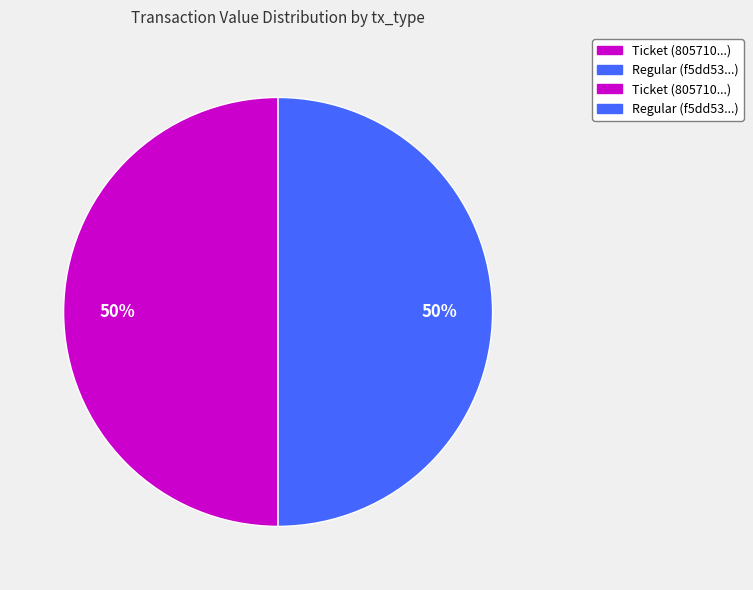

To the nearest percent, what is the average slice percentage?

50%